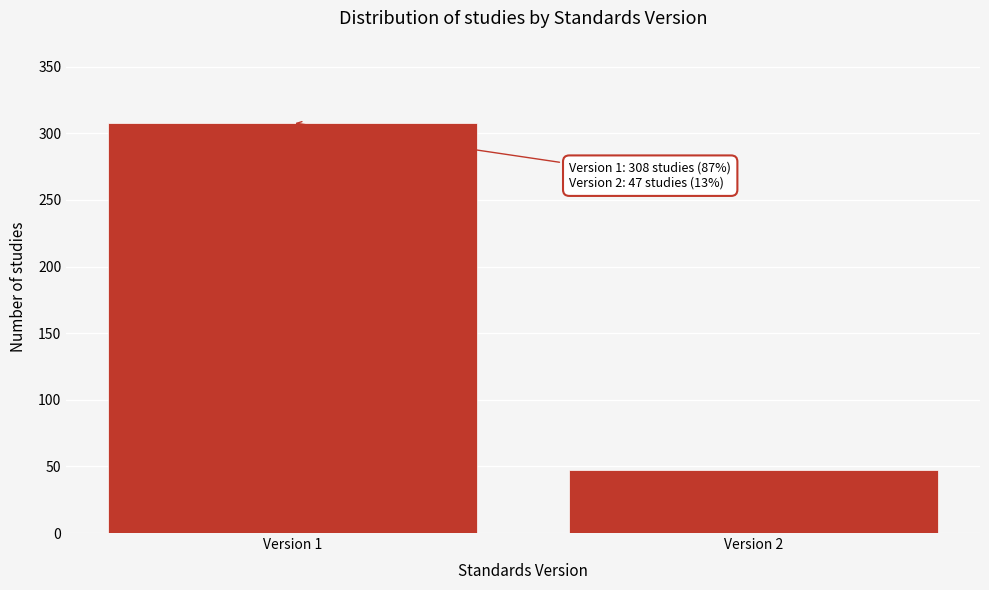

Reading left to right, what are all the values shown in this chart?

308	47